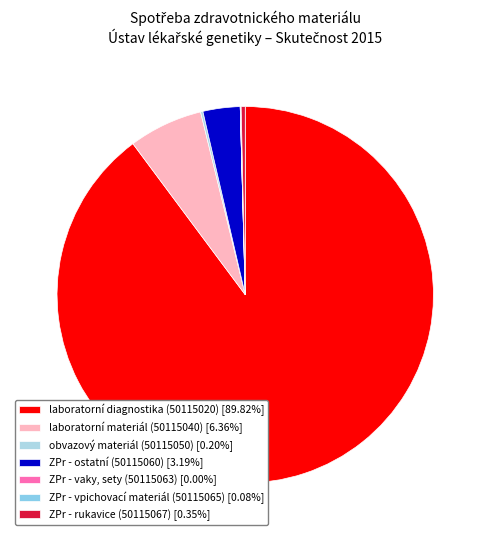

Count the number of slices in the pie.

7